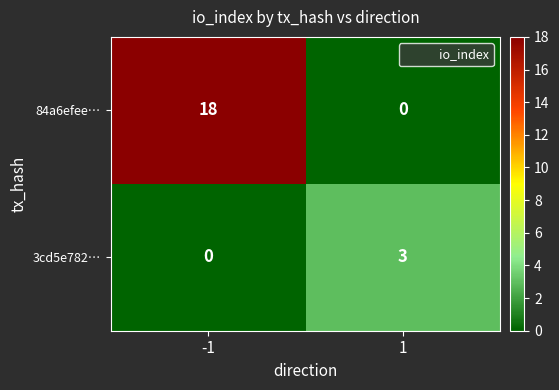

Reading left to right, extract all data points from this chart.

84a6efee…: -1=18	1=0
3cd5e782…: -1=0	1=3